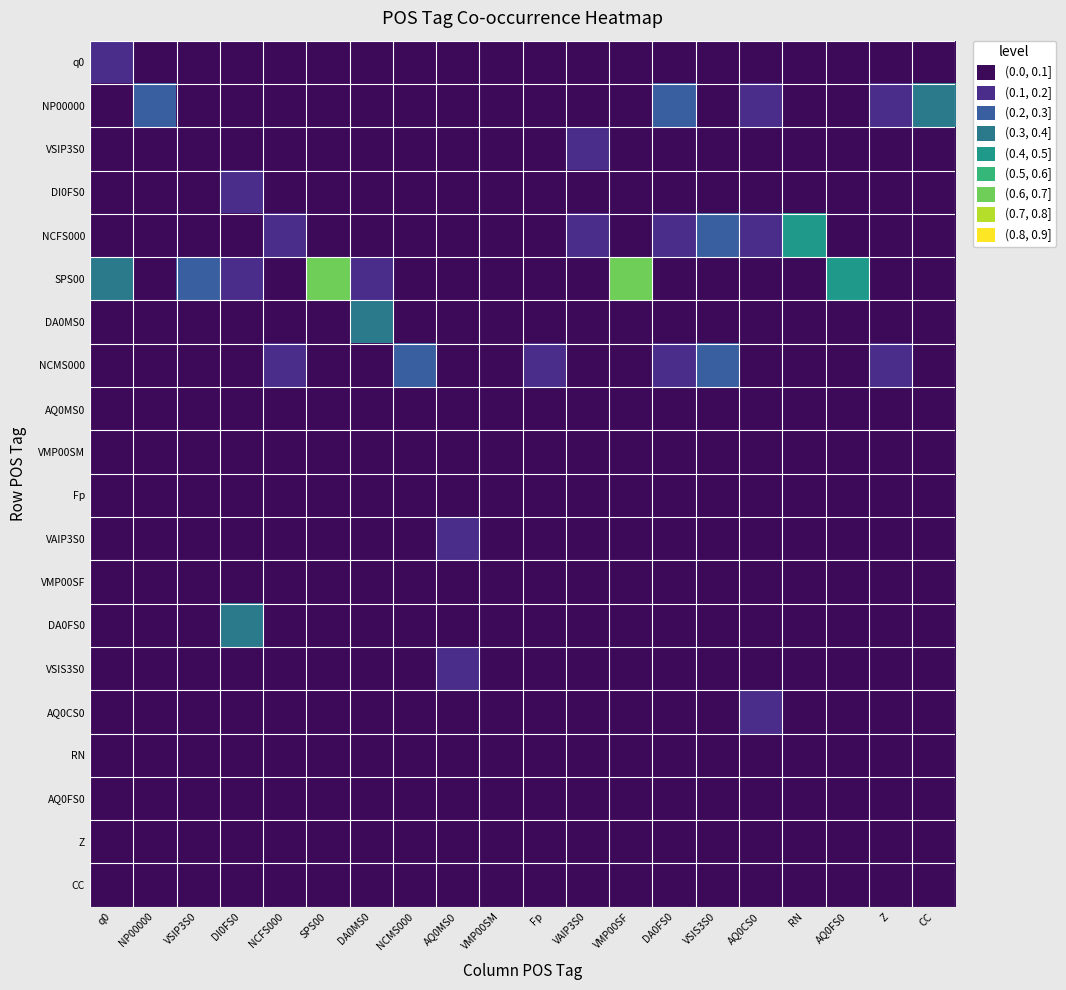

What is the greatest value displayed?

0.7